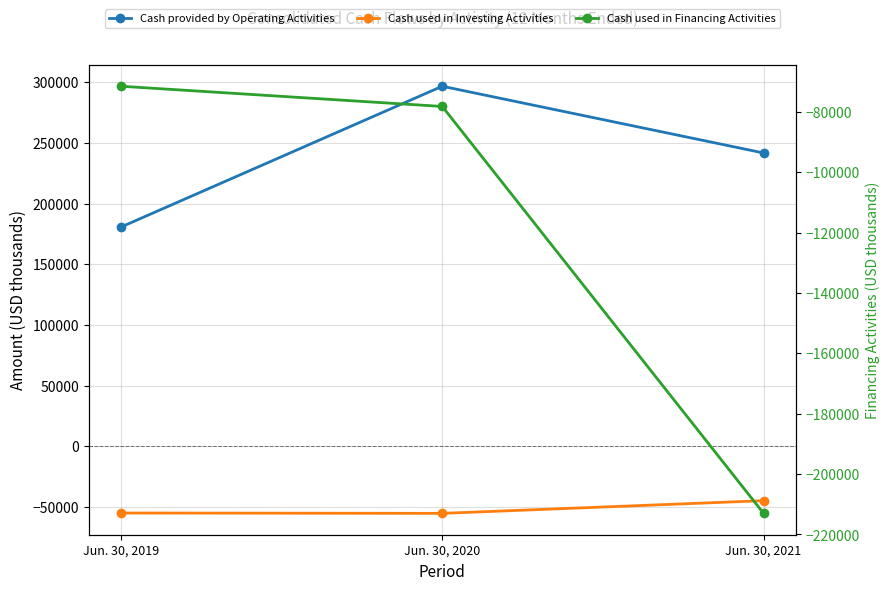

How many lines are shown in the chart?

3